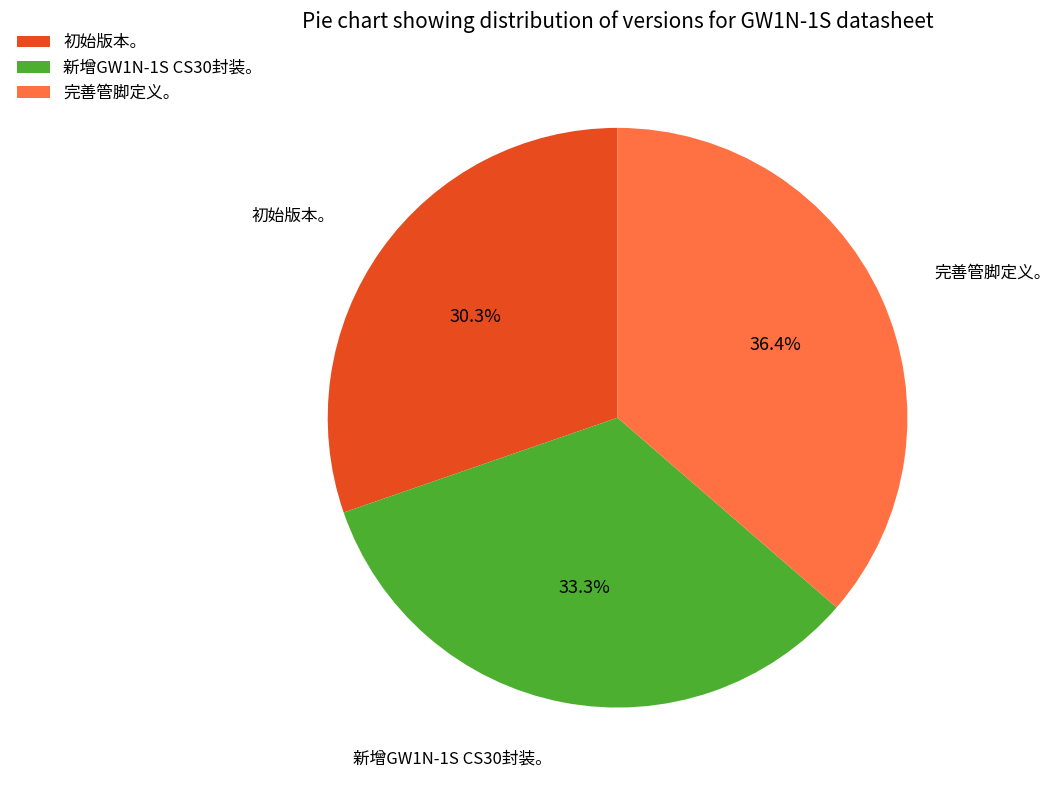

What is the ratio of the value at 新增GW1N-1S CS30封装。 to the value at 完善管脚定义。?

0.9